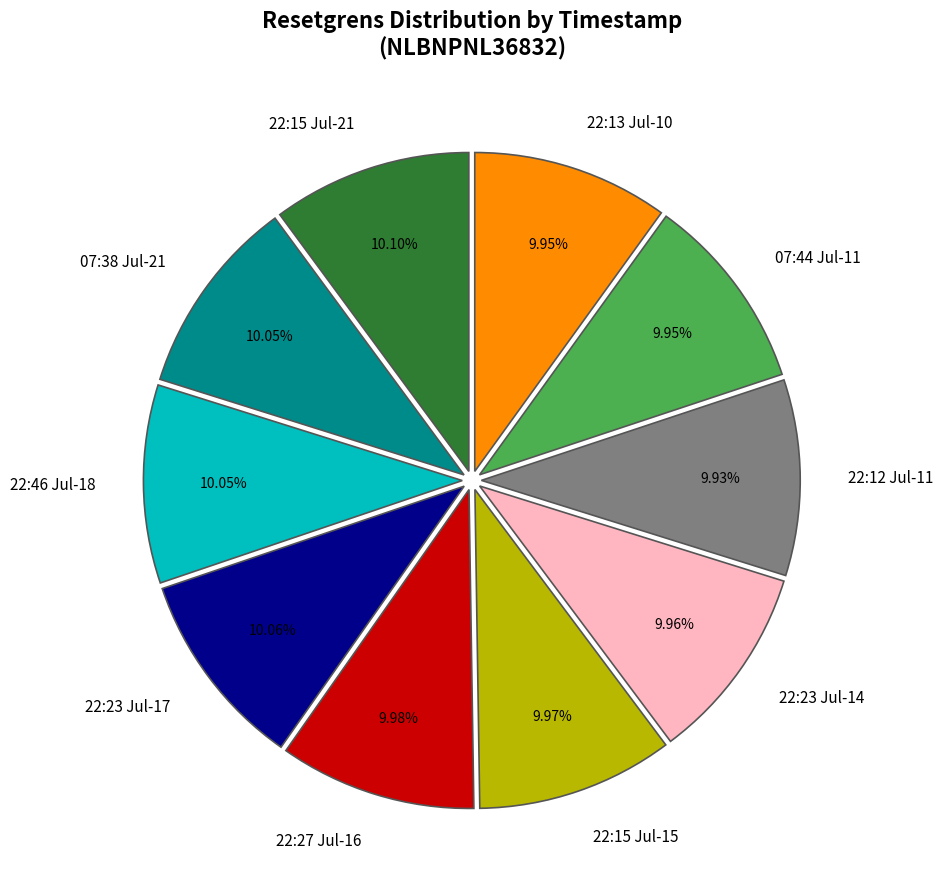

What is the ratio of the value at 07:44 Jul-11 to the value at 22:15 Jul-21?

1.0